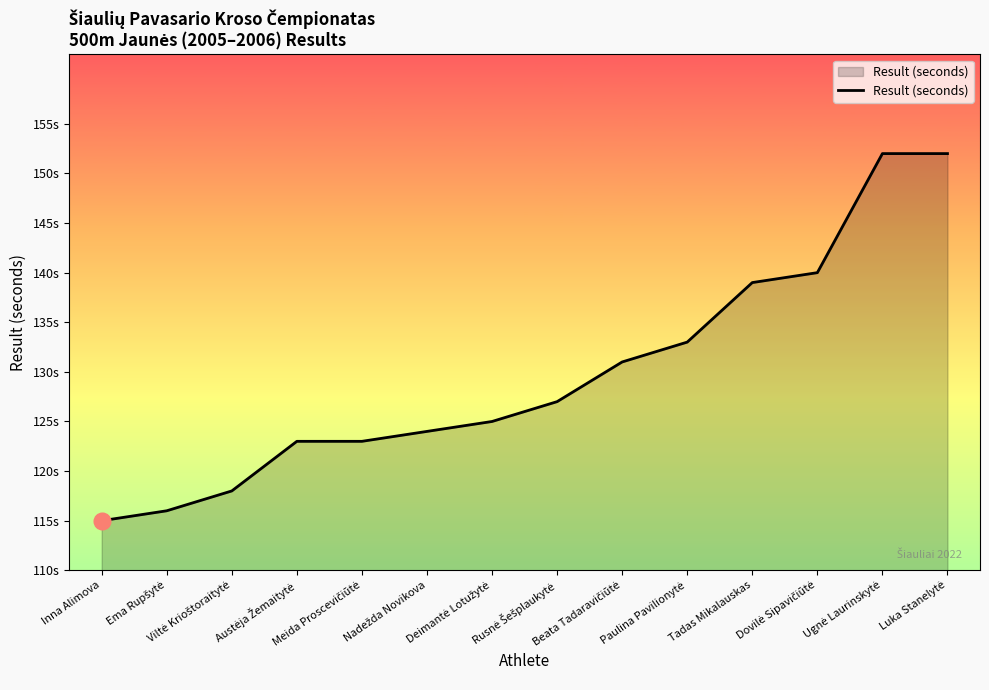

True or false: the data shows 64 at Meida Proscevičiūtė.

False